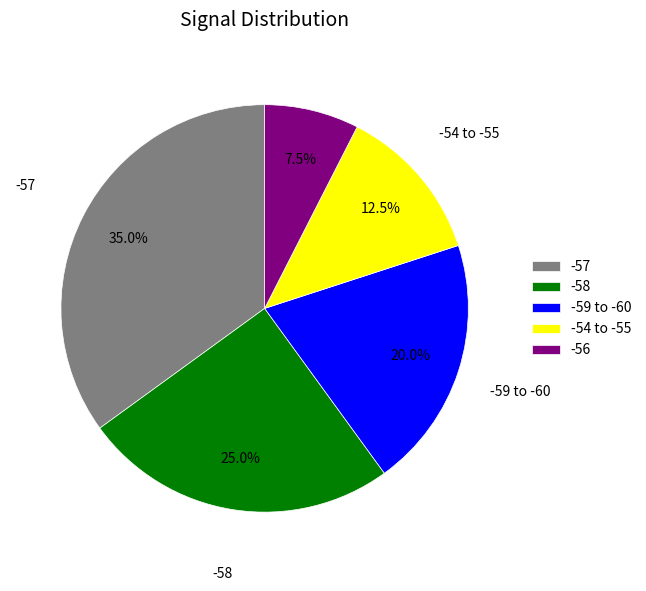

Which category has the biggest portion of the pie?

-57